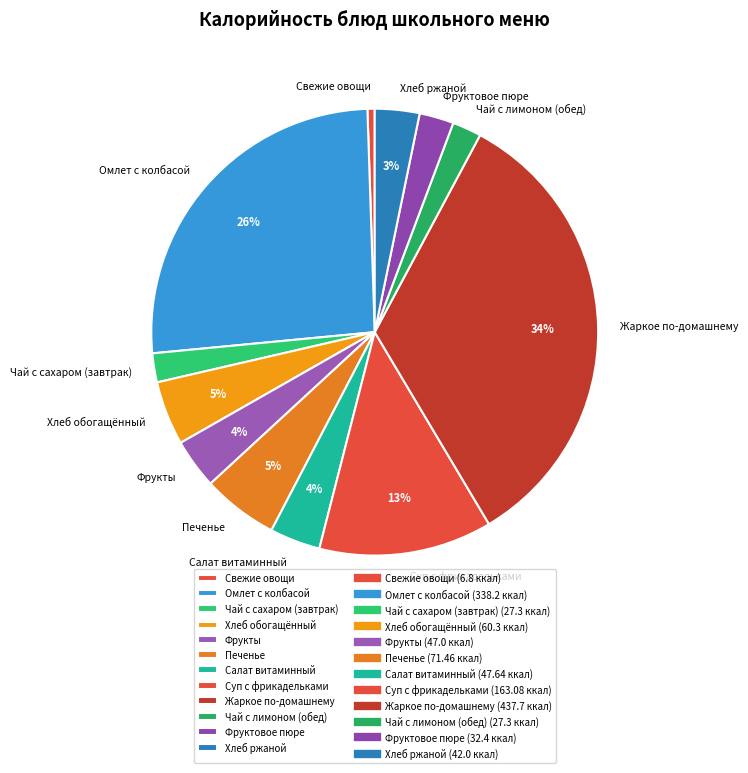

To the nearest percent, what percentage of the pie is Хлеб ржаной?

3%